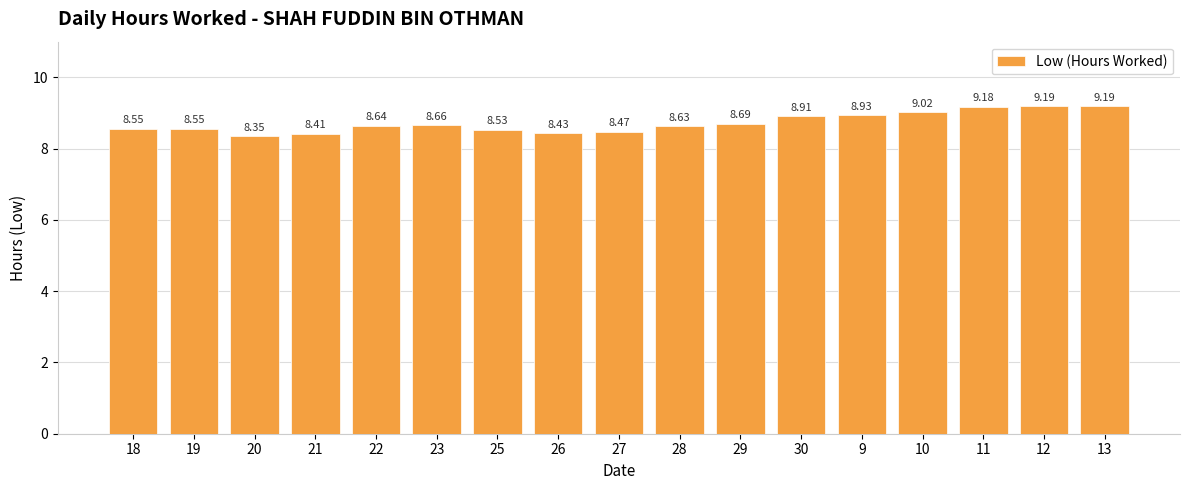

The value at 10 is 9.0. True or false?

True